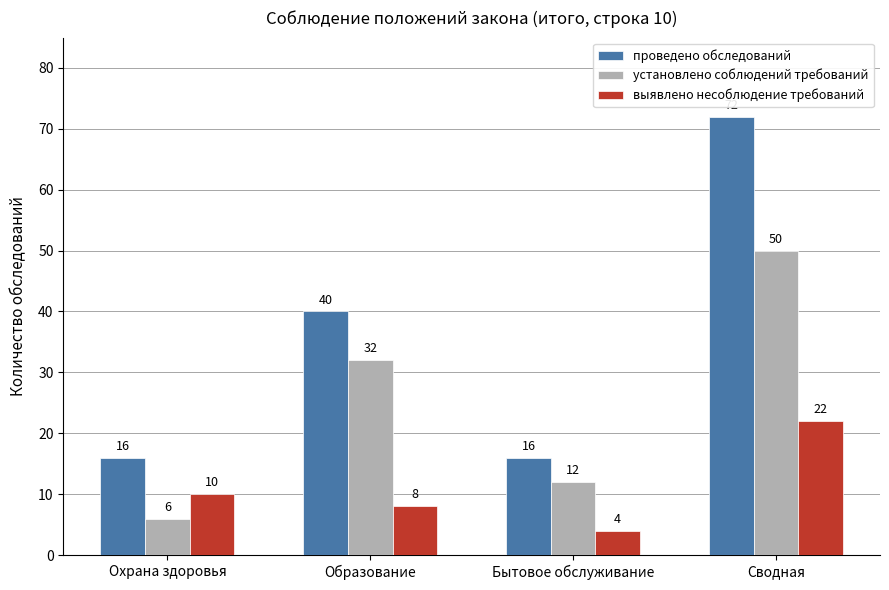

At Образование, list the series in order from smallest to largest.

выявлено несоблюдение требований, установлено соблюдений требований, проведено обследований